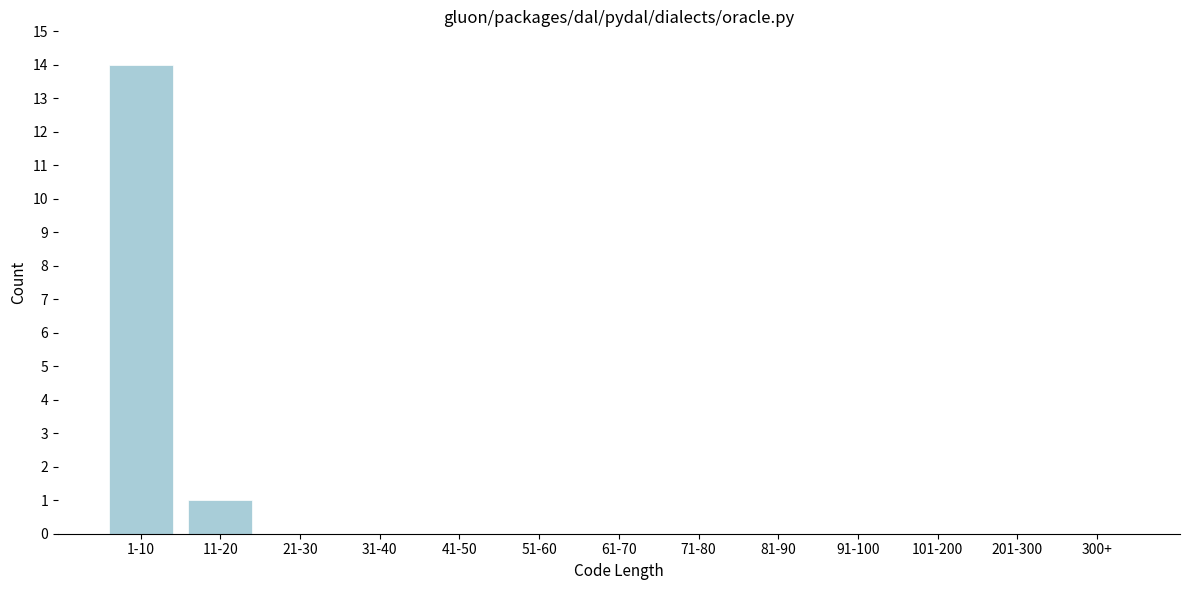

Reading right to left, list all the values displayed in this chart.

300+=0	201-300=0	101-200=0	91-100=0	81-90=0	71-80=0	61-70=0	51-60=0	41-50=0	31-40=0	21-30=0	11-20=1	1-10=14